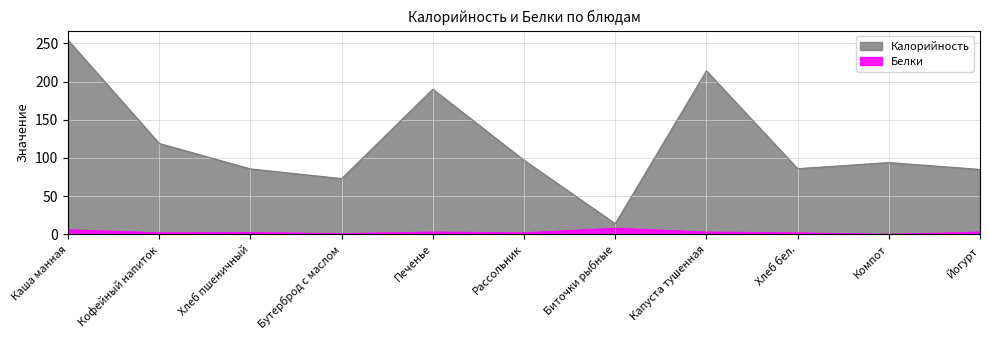

Reading right to left, transcribe all the data shown in this chart.

Калорийность: Йогурт=85.0	Компот=94.0	Хлеб бел.=86.0	Капуста тушенная=214.0	Биточки рыбные=14.0	Рассольник=97.0	Печенье=190.0	Бутерброд с маслом=73.0	Хлеб пшеничный=85.7	Кофейный напиток=119.0	Каша манная=254.0
Белки: Йогурт=3.0	Компот=0.0	Хлеб бел.=2.0	Капуста тушенная=3.0	Биточки рыбные=8.0	Рассольник=2.0	Печенье=3.0	Бутерброд с маслом=1.0	Хлеб пшеничный=2.4	Кофейный напиток=2.0	Каша манная=6.0